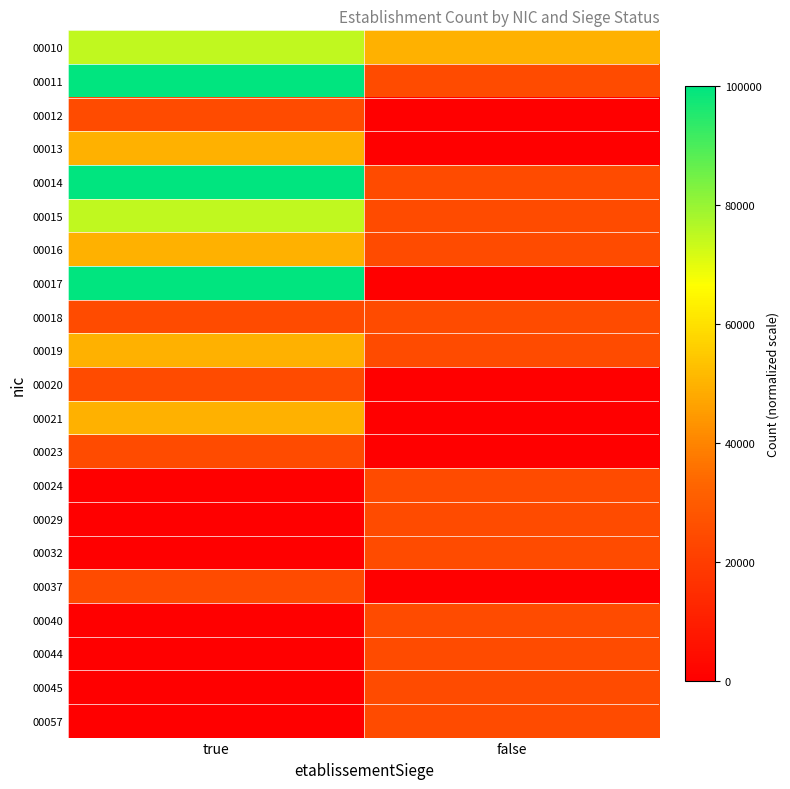

What is the maximum value shown in the chart?

100000.0